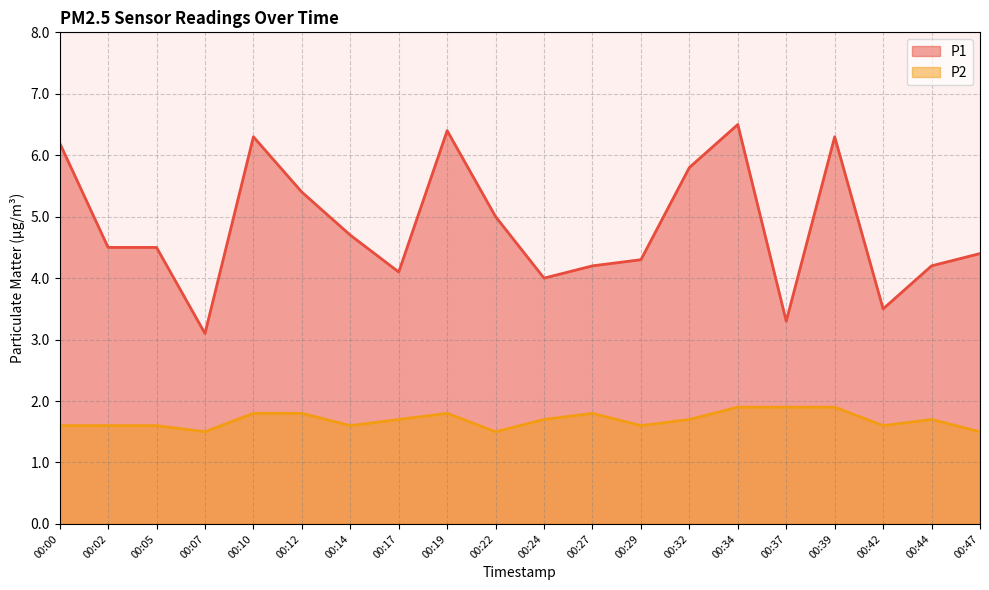

What is the lowest value of the P1 series?

3.1